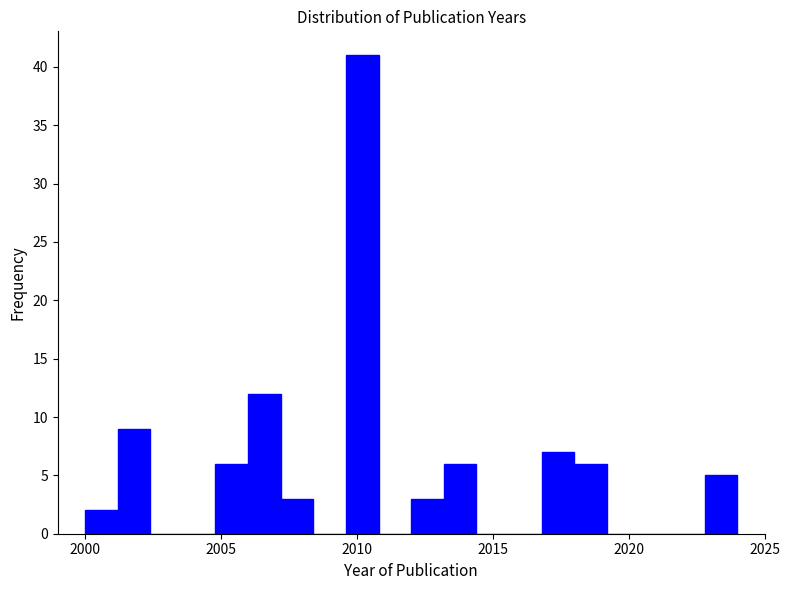

Around what value on the x-axis is the tallest bar? Give the approximate position of its centre, as read against the axis.

2010.0